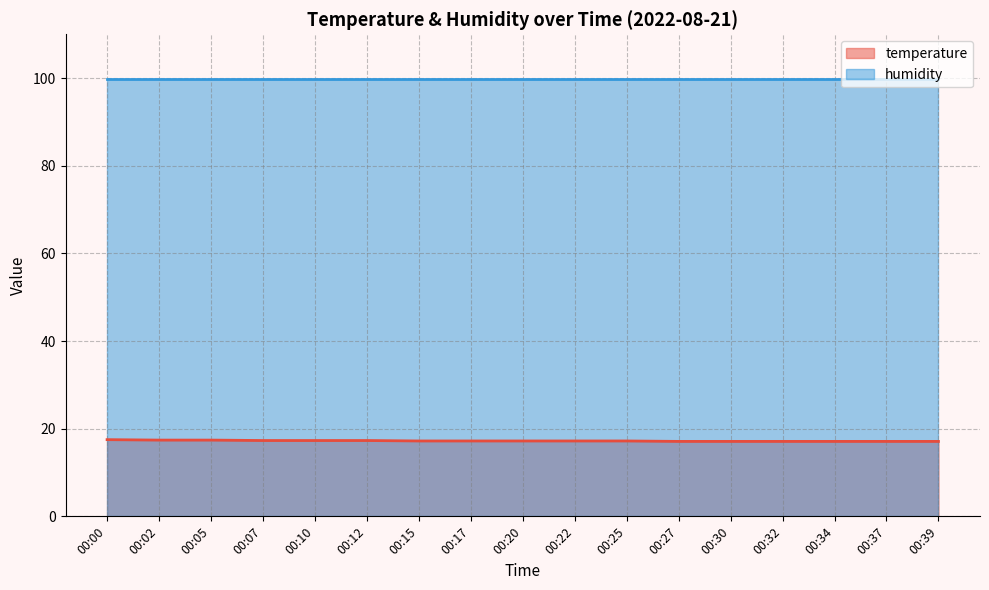

What is the value of the 10th point from the left?

17.2